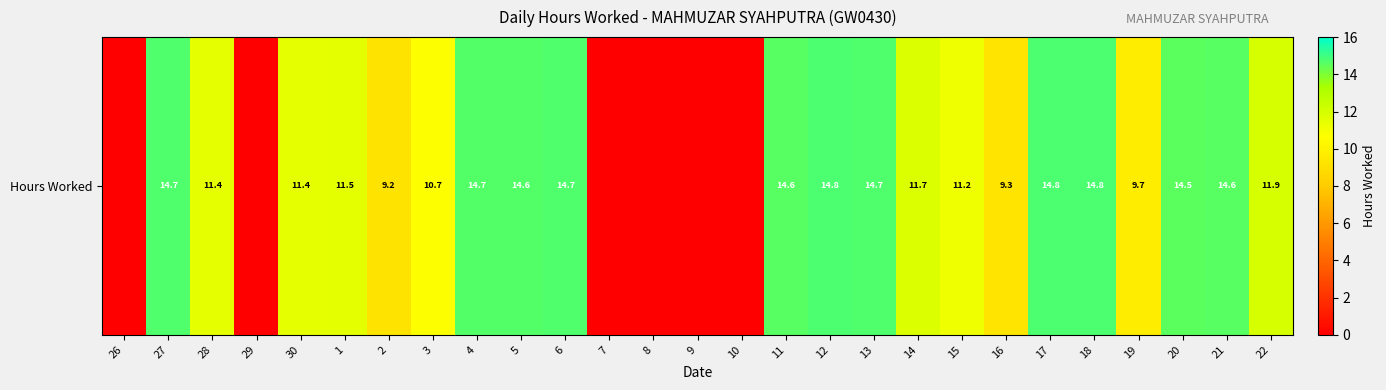

What is the ratio of the value at 5 to the value at 4?

1.0